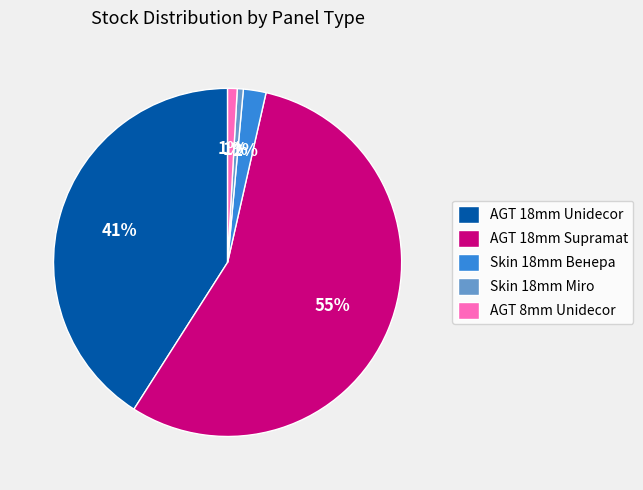

To the nearest percent, what portion does AGT 18mm Supramat represent?

55%